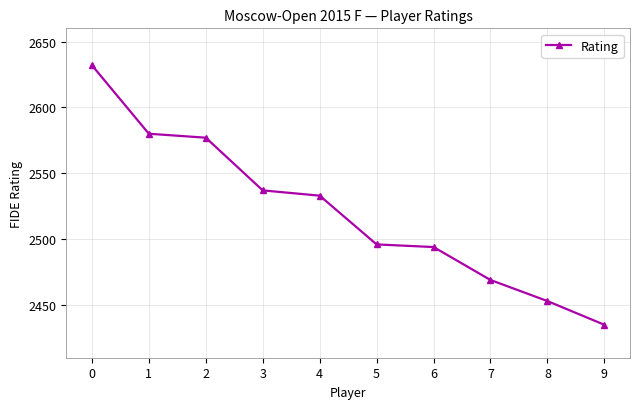

What is the value of the 1st point from the left?

2632